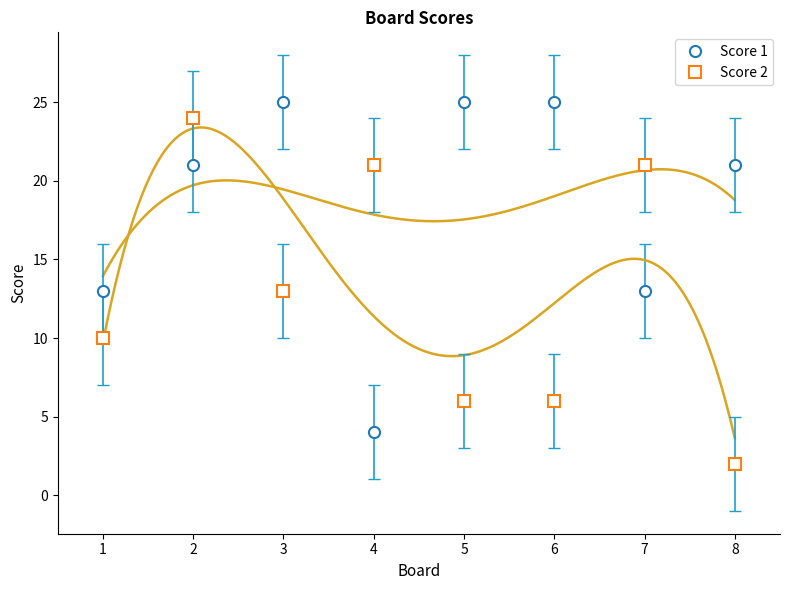

At which category does Score 1 reach its first local valley?

4